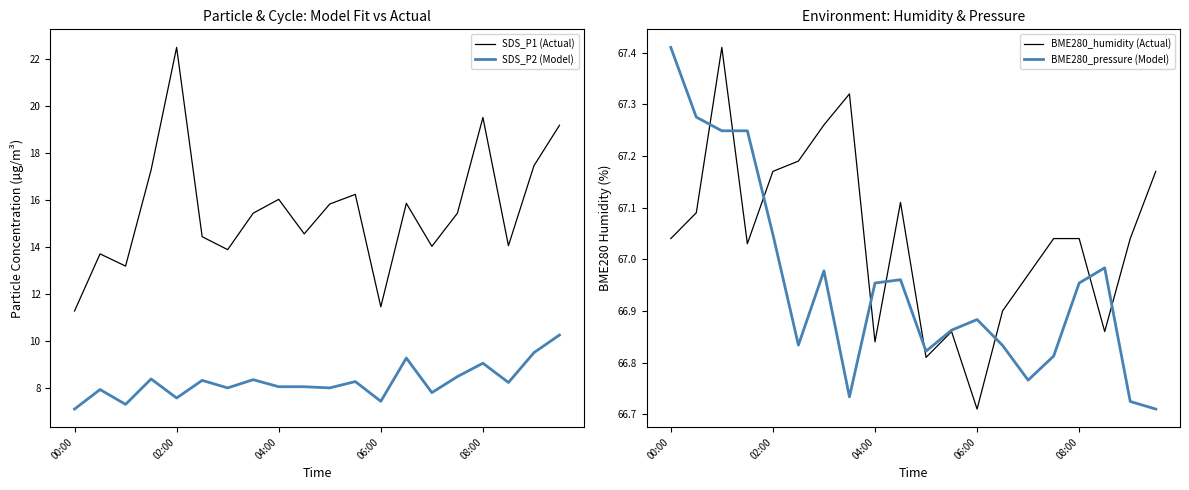

What is the highest value of the SDS_P1 (Actual) series?

22.5